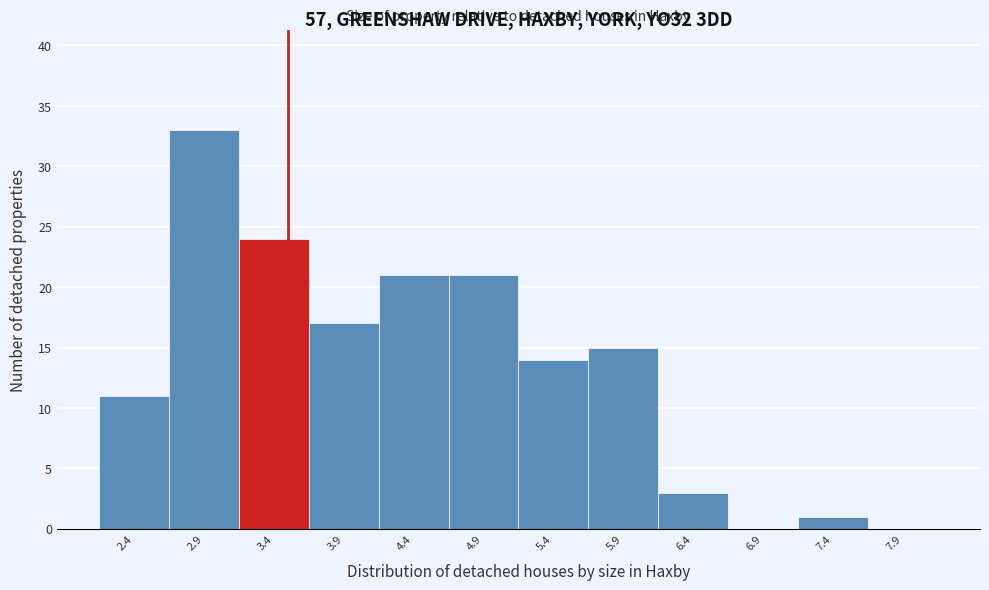

How tall is the bar that spans 6.15 to 6.65 on the x-axis? The values are not printed on the chart, so give them approximately, as read against the axis.

3